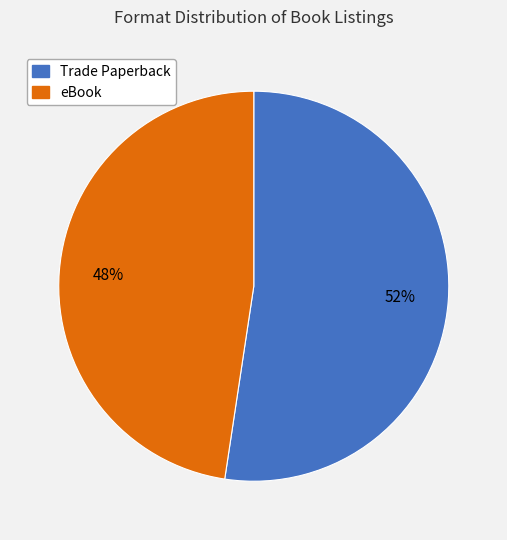

Rank the categories by value from highest to lowest.

Trade Paperback, eBook